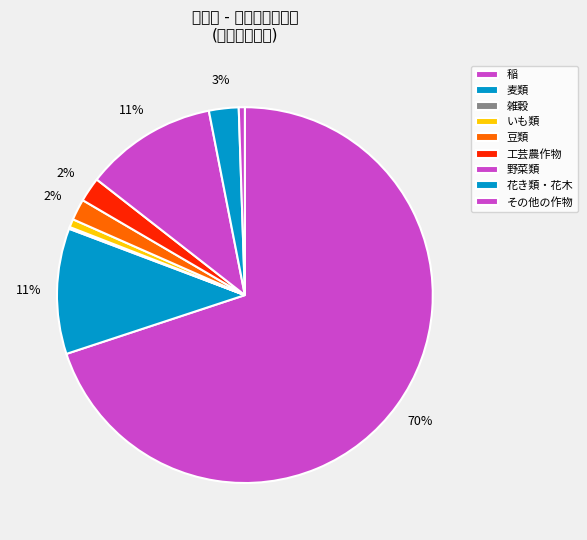

What is the change in value from 雑穀 to その他の作物?

+5704